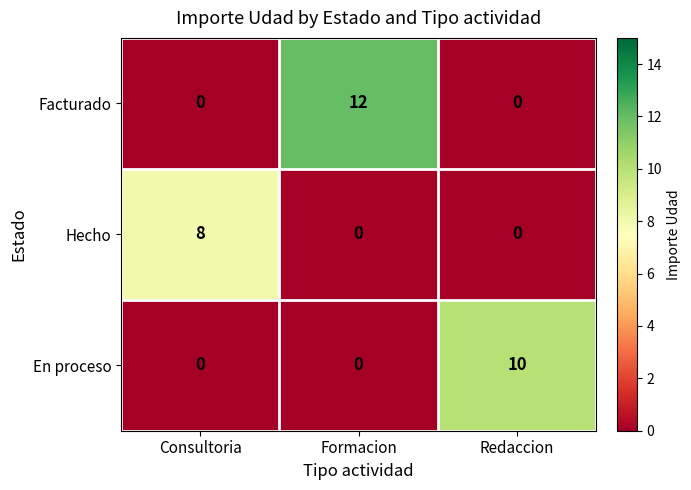

What is the difference between the En proceso values at Formacion and Redaccion?

10